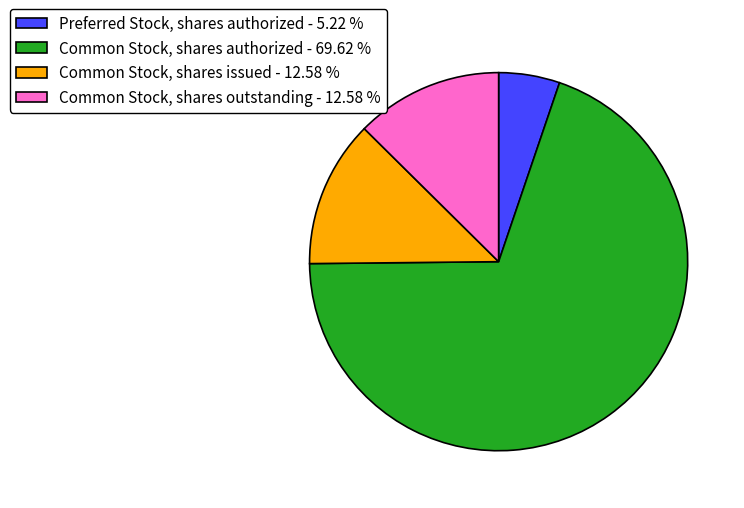

Does Preferred Stock, shares authorized - 5.22 % represent more than half of the total?

No